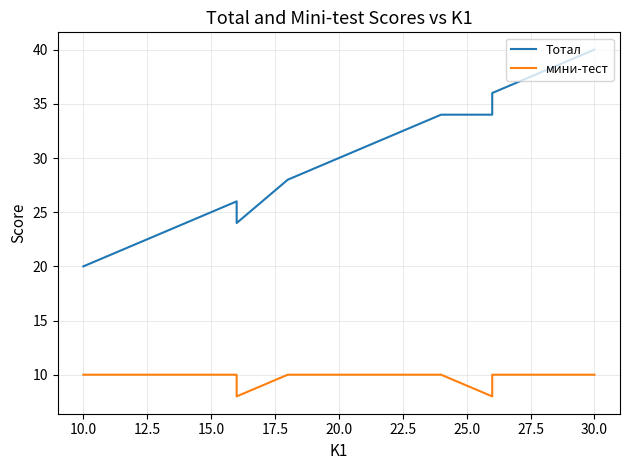

Which series has the largest range (max minus min)?

Тотал